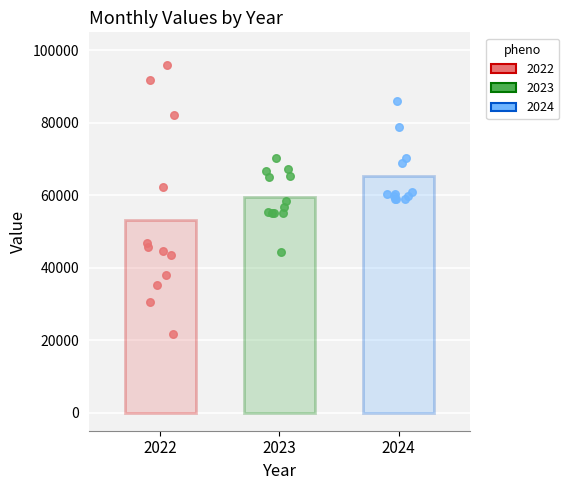

Which series contains the lowest Y value?

2022